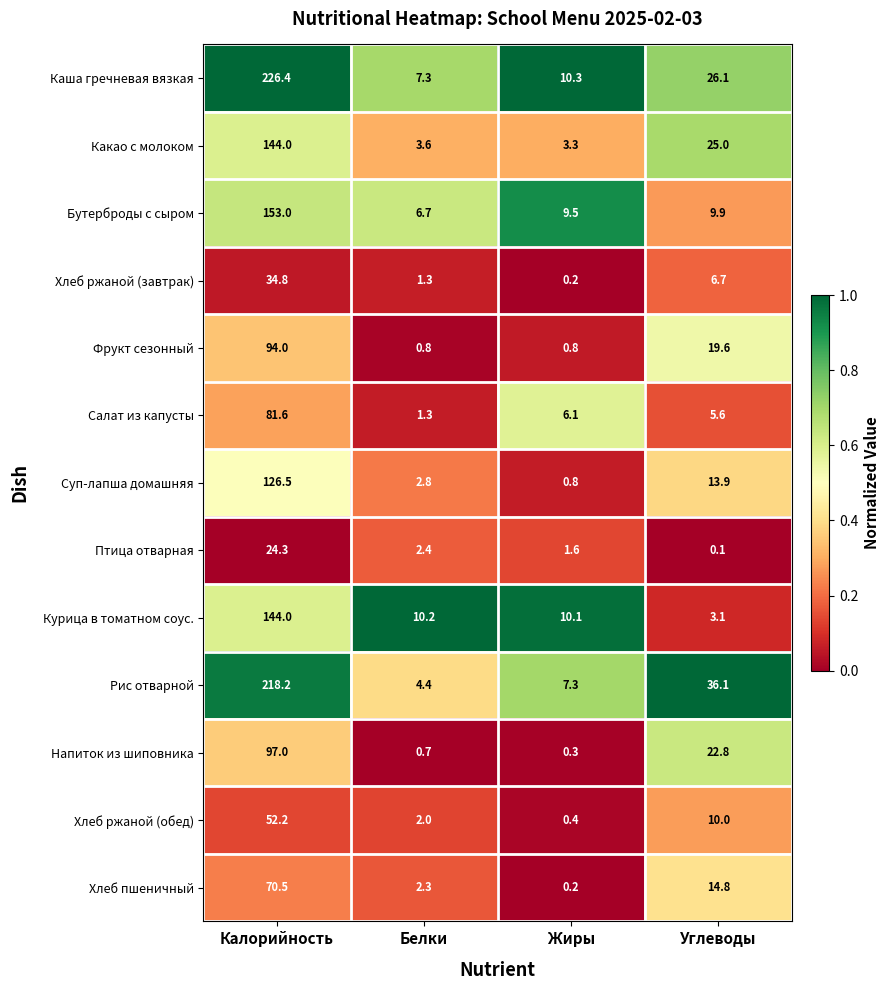

The Бутерброды с сыром series shows 5.5 at Углеводы. True or false?

False